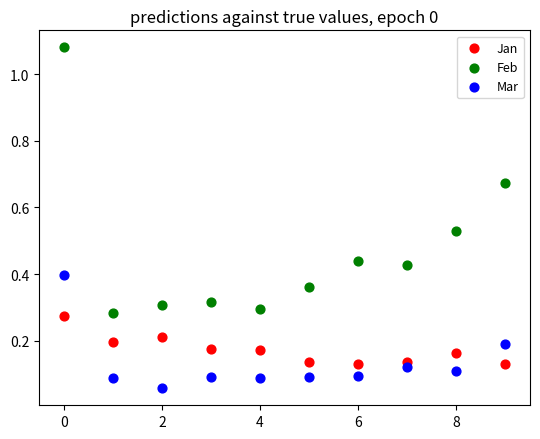

What are all the series names shown in the legend?

Jan, Feb, Mar